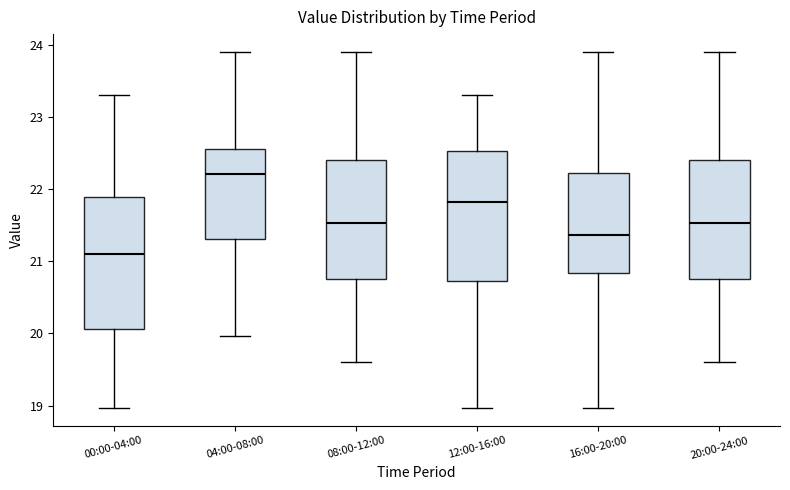

Reading left to right, read every box against the y-axis: the position of its median line, the range the box covers, and the ends of its whiskers. The values are not printed on the chart, so give them approximately, as read against the axis.

00:00-04:00: median 21.1, box 20.1 to 21.9, whiskers 19.0 to 23.3
04:00-08:00: median 22.2, box 21.3 to 22.6, whiskers 20.0 to 23.9
08:00-12:00: median 21.5, box 20.8 to 22.4, whiskers 19.6 to 23.9
12:00-16:00: median 21.8, box 20.7 to 22.5, whiskers 19.0 to 23.3
16:00-20:00: median 21.4, box 20.8 to 22.2, whiskers 19.0 to 23.9
20:00-24:00: median 21.5, box 20.8 to 22.4, whiskers 19.6 to 23.9